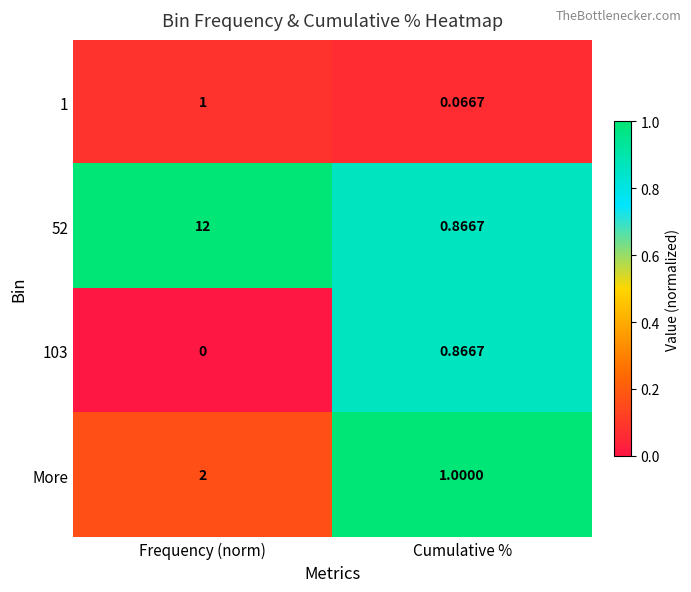

At which category does the chart reach its peak across all series?

Frequency (norm)